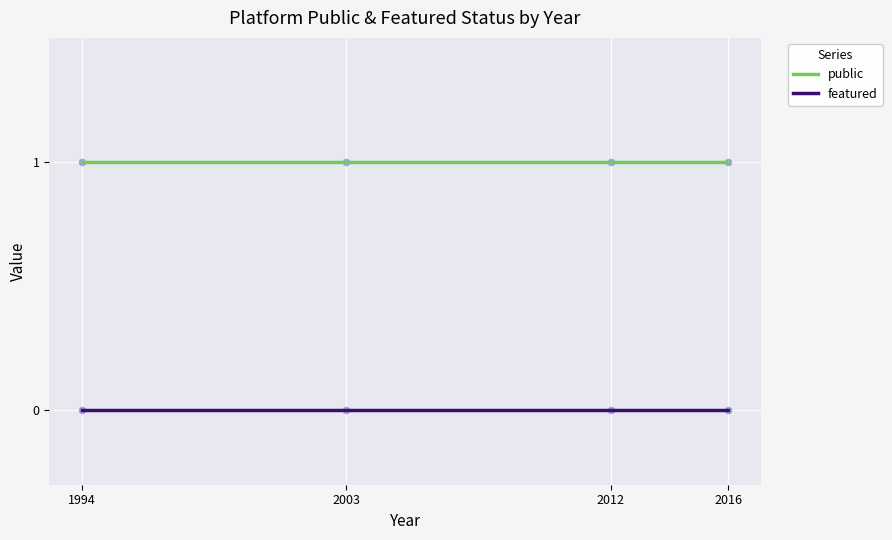

Is the value of public at 2003 greater than the value of featured at 1994?

Yes